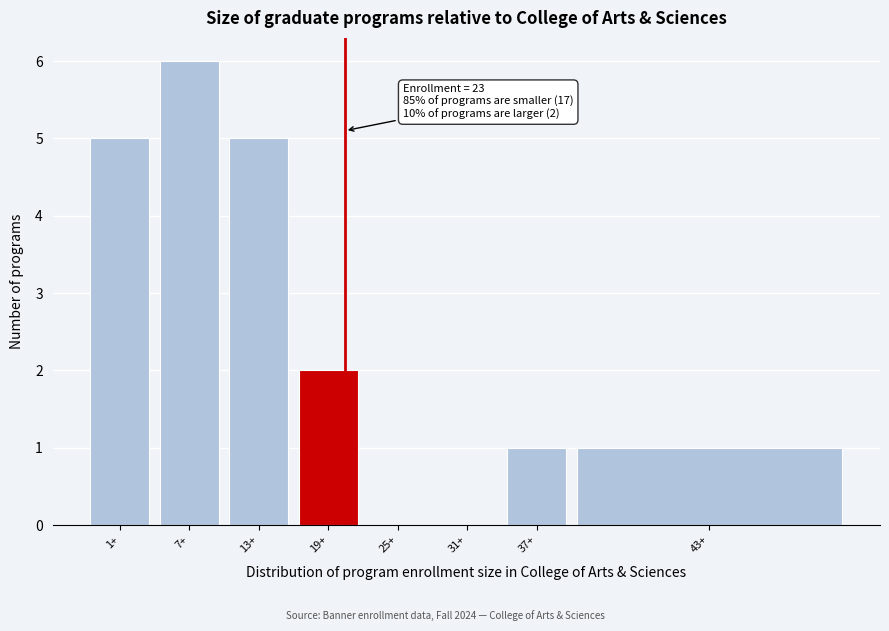

Reading right to left, what are all the values shown in this chart?

43+=1	37+=1	31+=0	25+=0	19+=2	13+=5	7+=6	1+=5